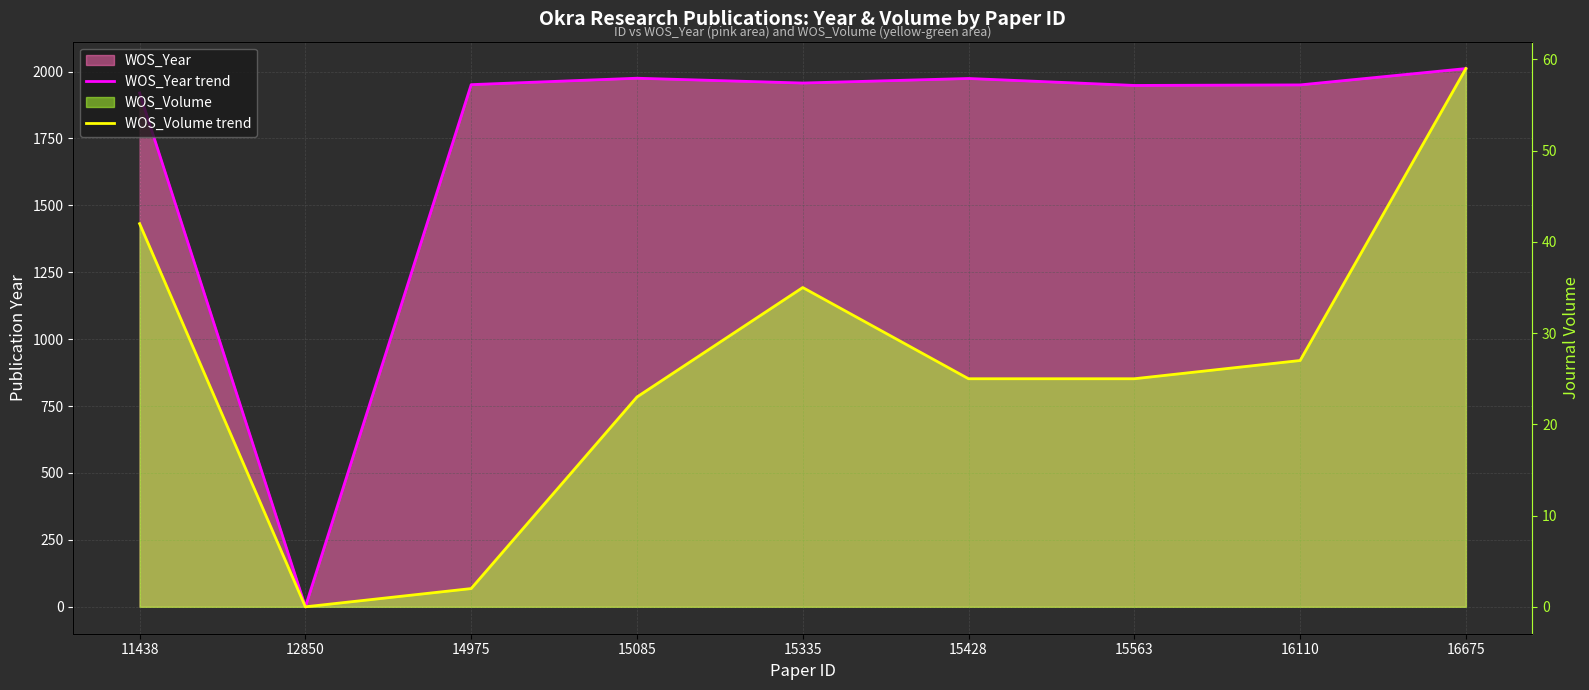

How many distinct data groups are displayed?

2